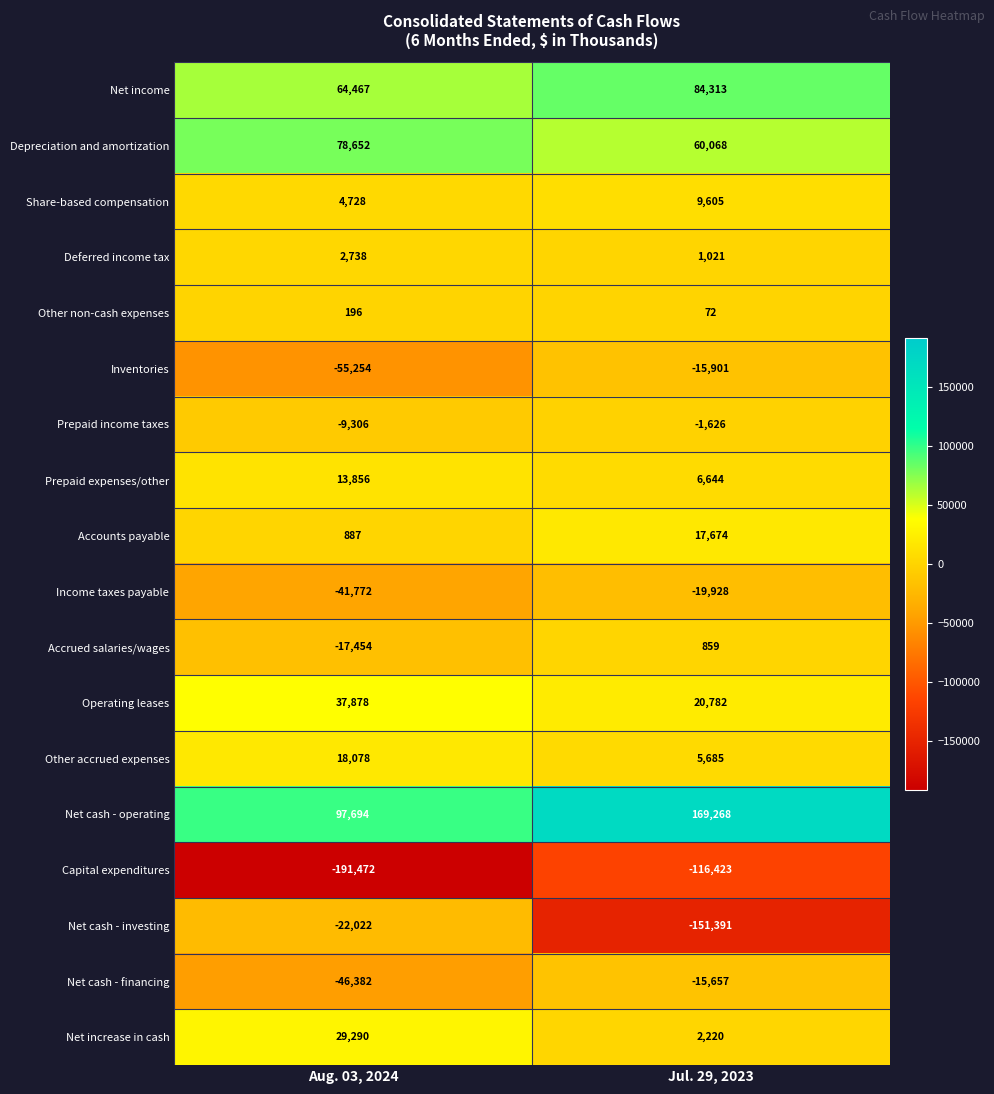

Which series has the widest spread of values?

Net cash - investing